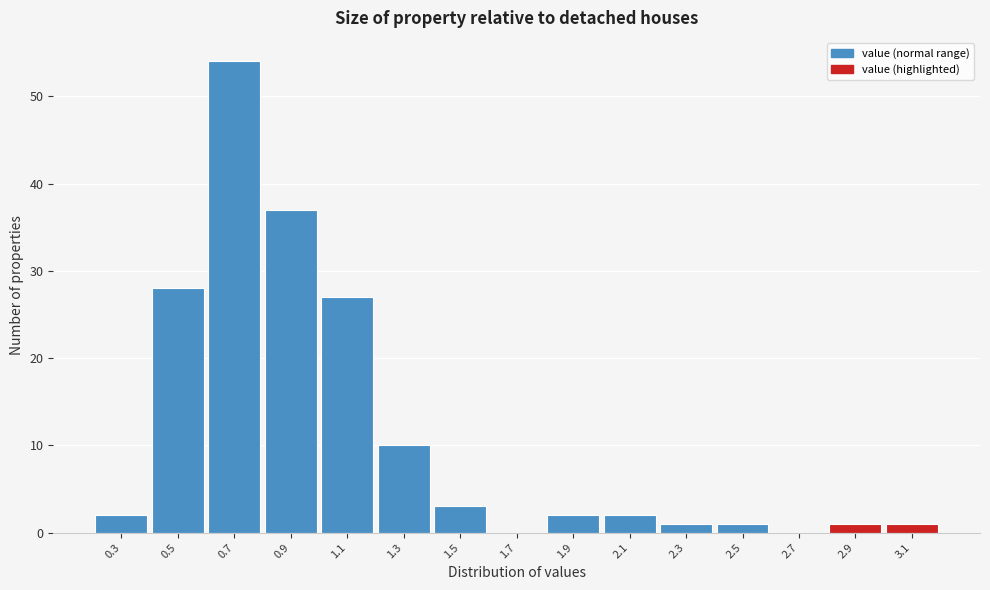

Reading right to left, extract all data points from this chart.

3.1=1	2.9=1	2.7=0	2.5=1	2.3=1	2.1=2	1.9=2	1.7=0	1.5=3	1.3=10	1.1=27	0.9=37	0.7=54	0.5=28	0.3=2